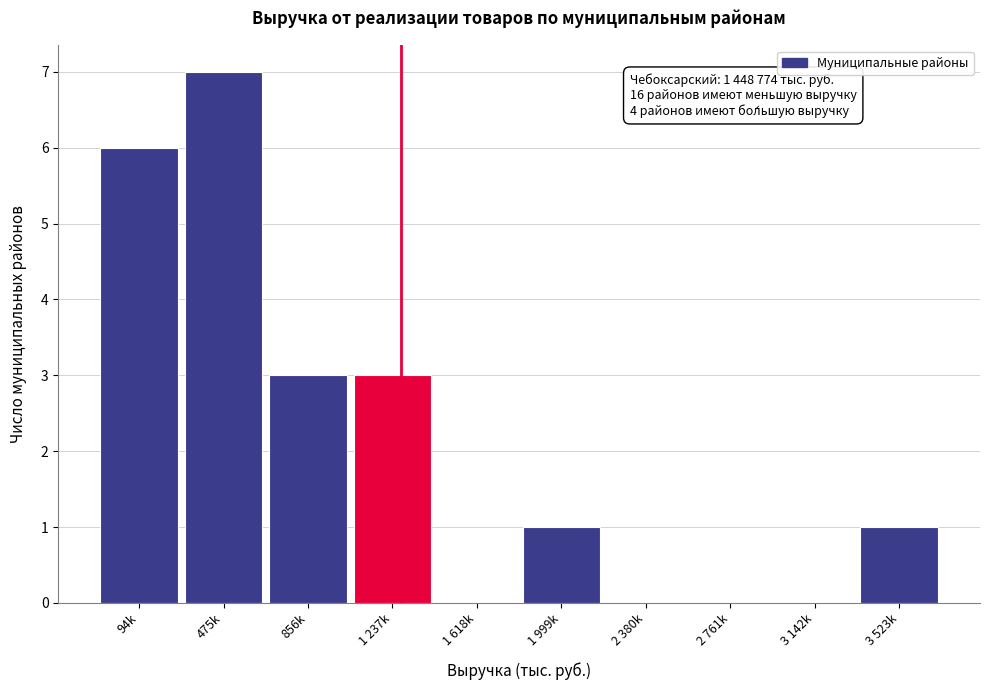

Reading left to right, list all the values displayed in this chart.

94k=6	475k=7	856k=3	1 237k=3	1 618k=0	1 999k=1	2 380k=0	2 761k=0	3 142k=0	3 523k=1